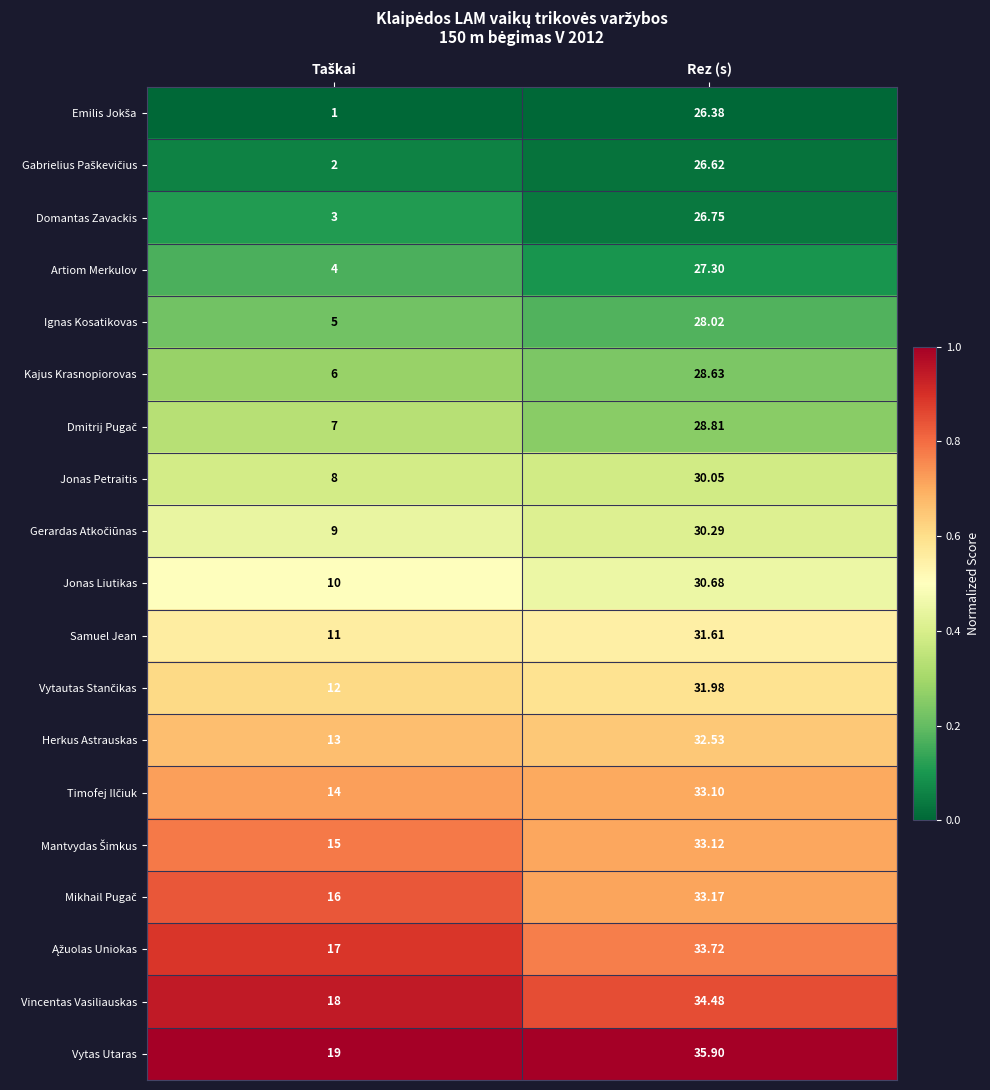

Which series has the largest total across all categories?

Vytas Utaras